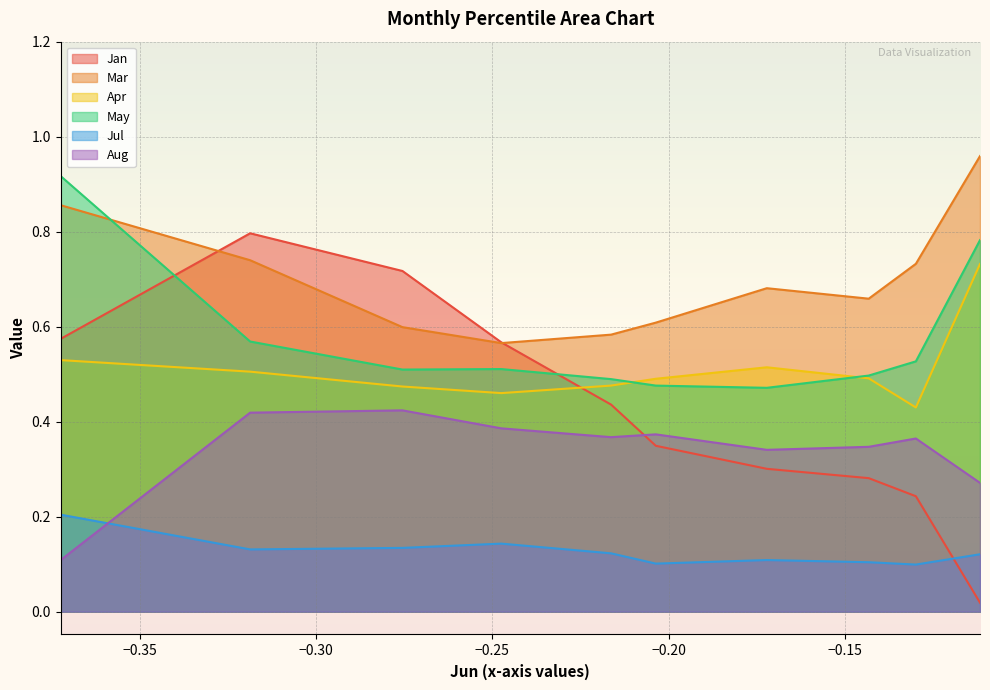

What are all the series names shown in the legend?

Jan, Mar, Apr, May, Jul, Aug